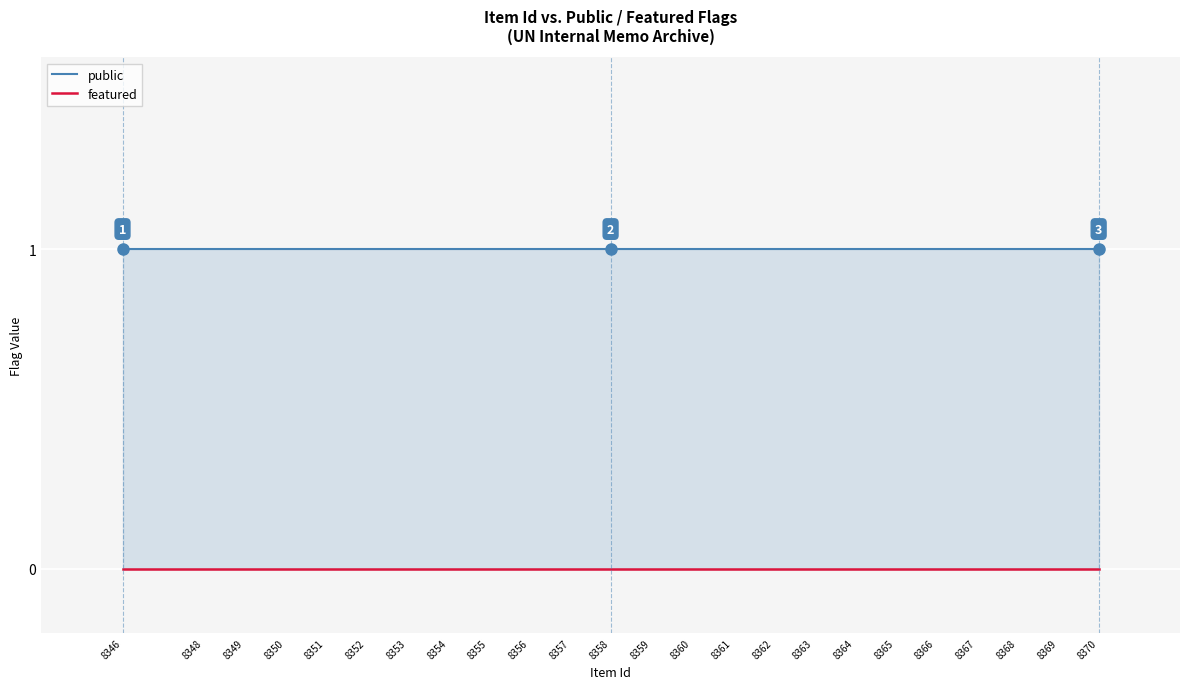

What is the lowest value of the public series?

1